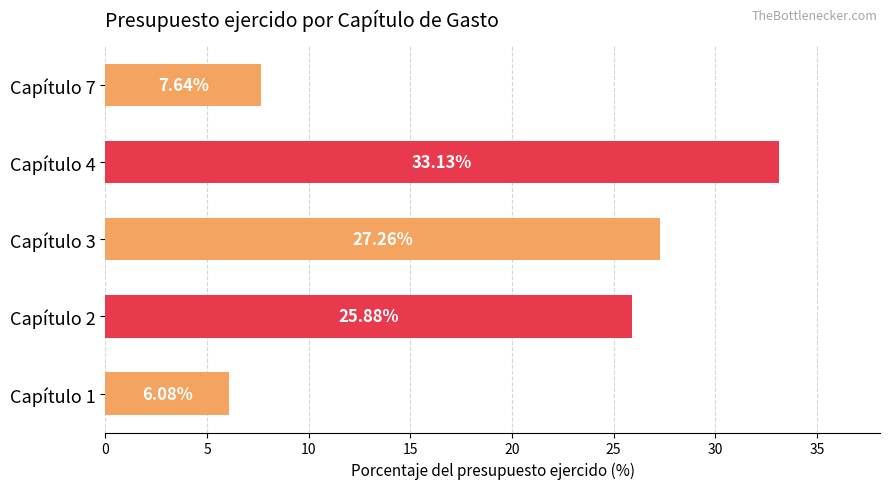

Rank the categories by value from highest to lowest.

Capítulo 4, Capítulo 3, Capítulo 2, Capítulo 7, Capítulo 1